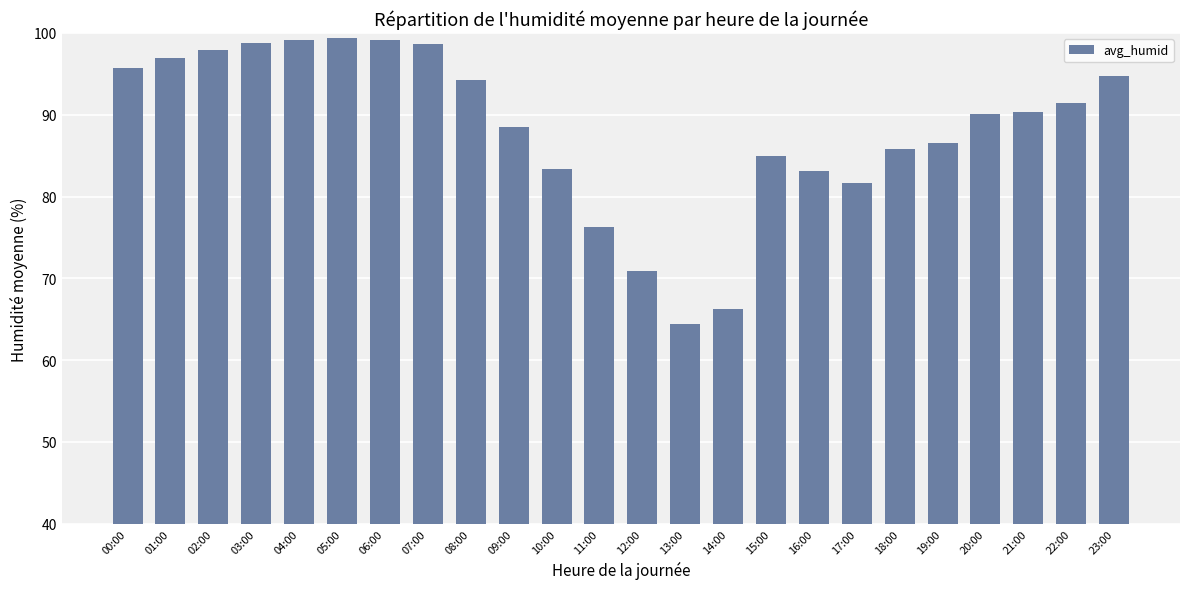

What is the average value?

88.3